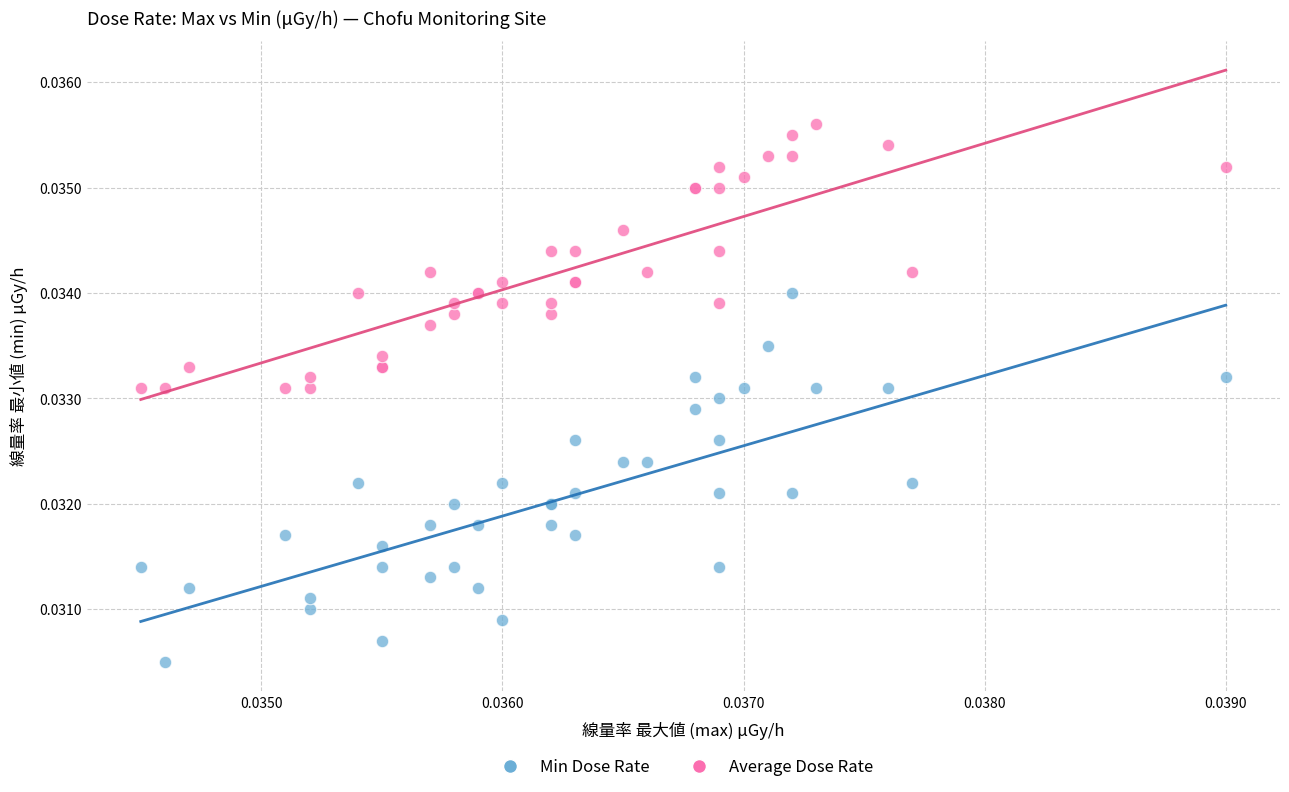

Which series reaches the minimum Y coordinate?

Min Dose Rate